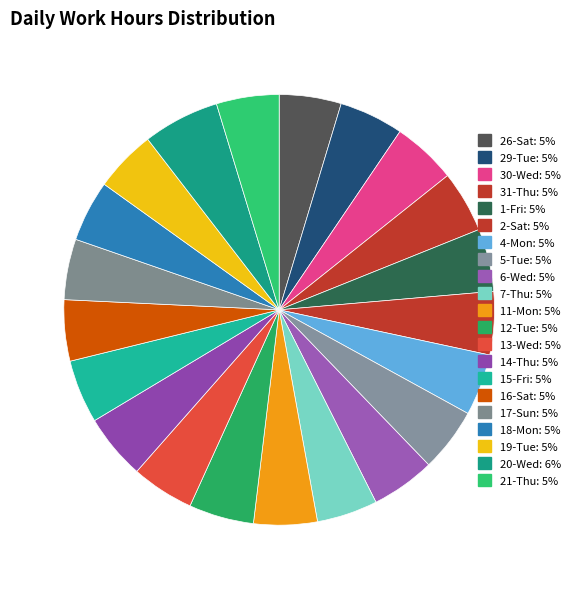

Count the number of slices in the pie.

21